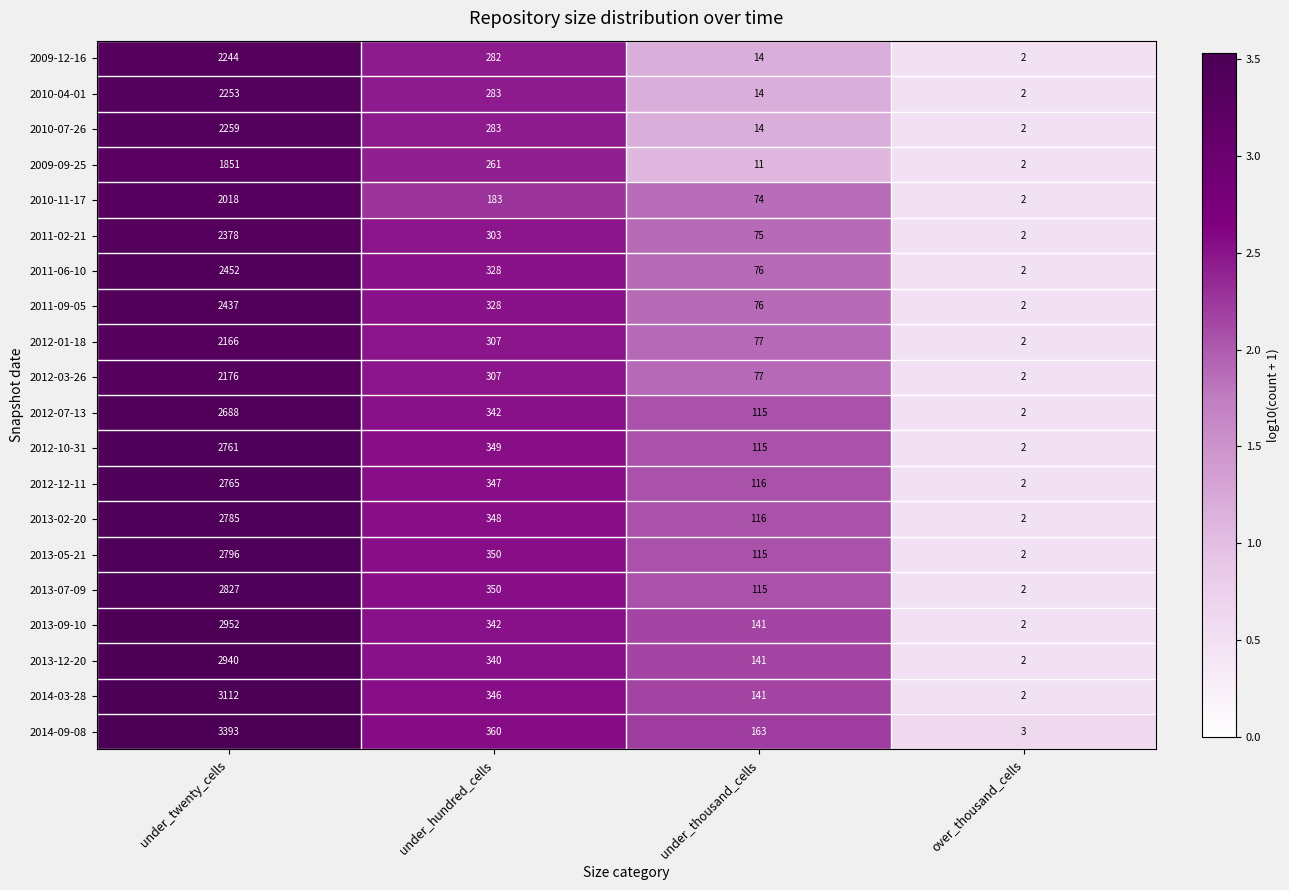

What value does the 2012-10-31 series have at under_hundred_cells, to the nearest 10?

350